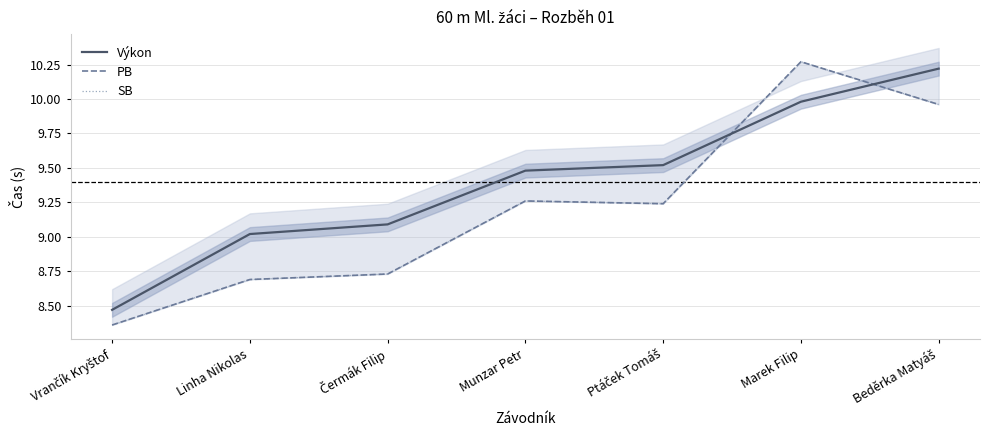

The SB series shows 8.7 at Linha Nikolas. True or false?

True